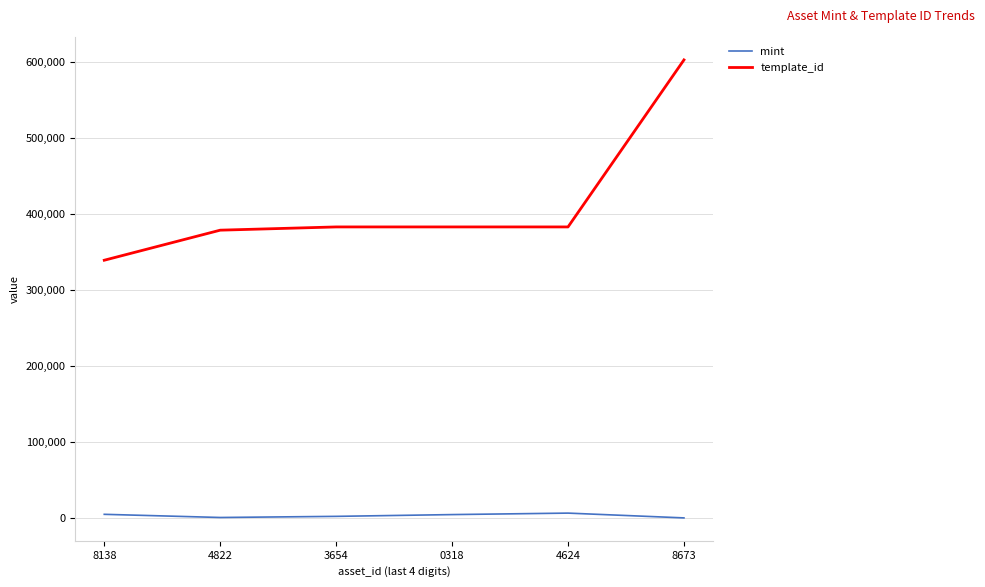

What are all the series names shown in the legend?

mint, template_id